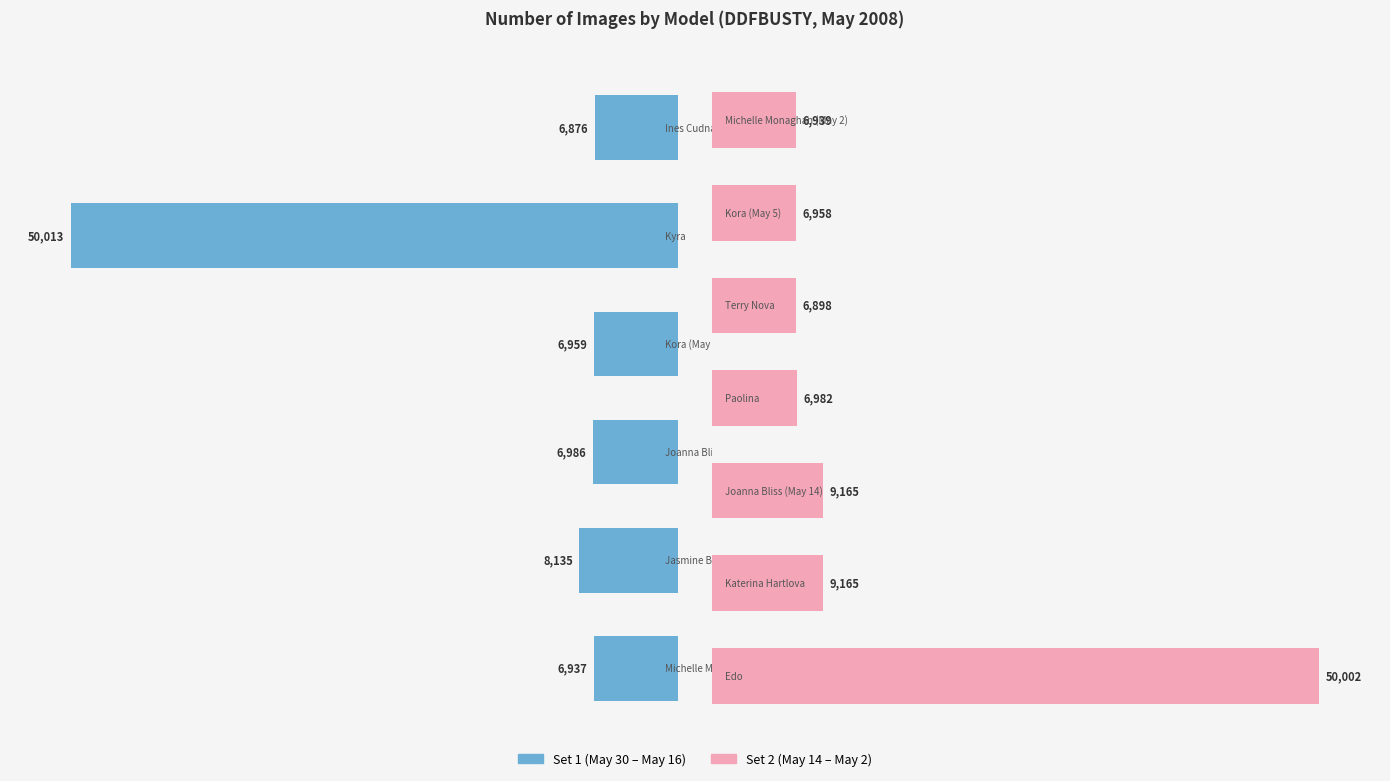

Is it true that the value at Kyra is 80188?

False